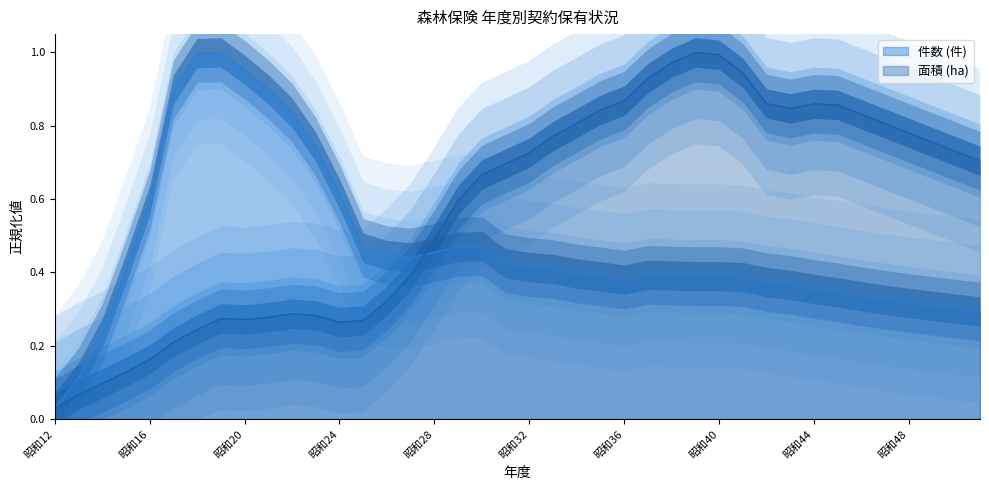

What is the difference between the highest and lowest values at 昭和41?

0.6